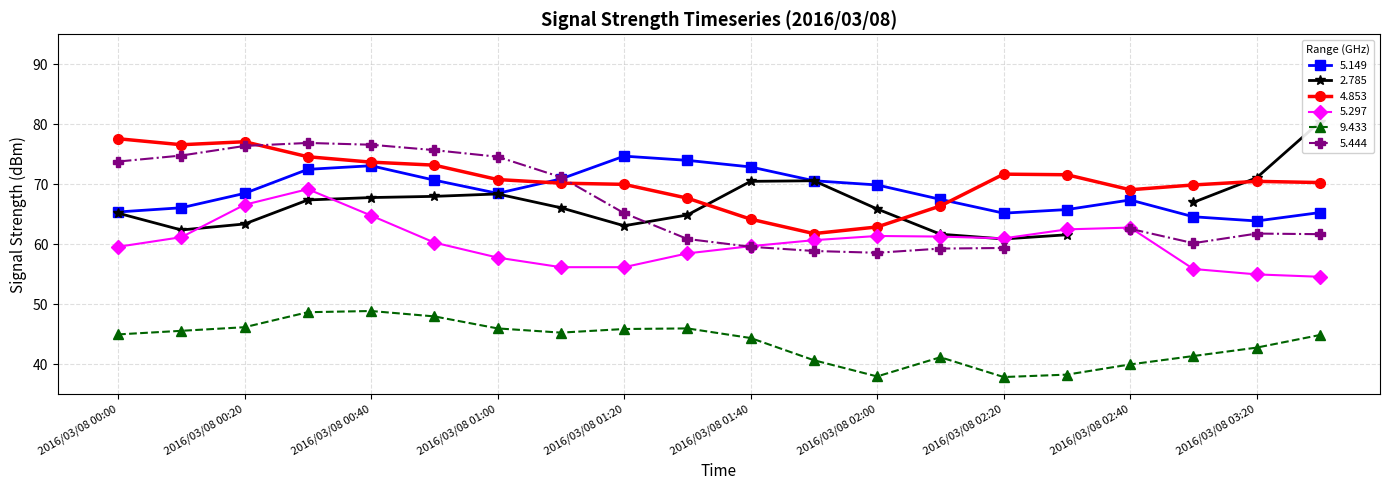

True or false: 9.433 and 5.297 cross at least once.

False